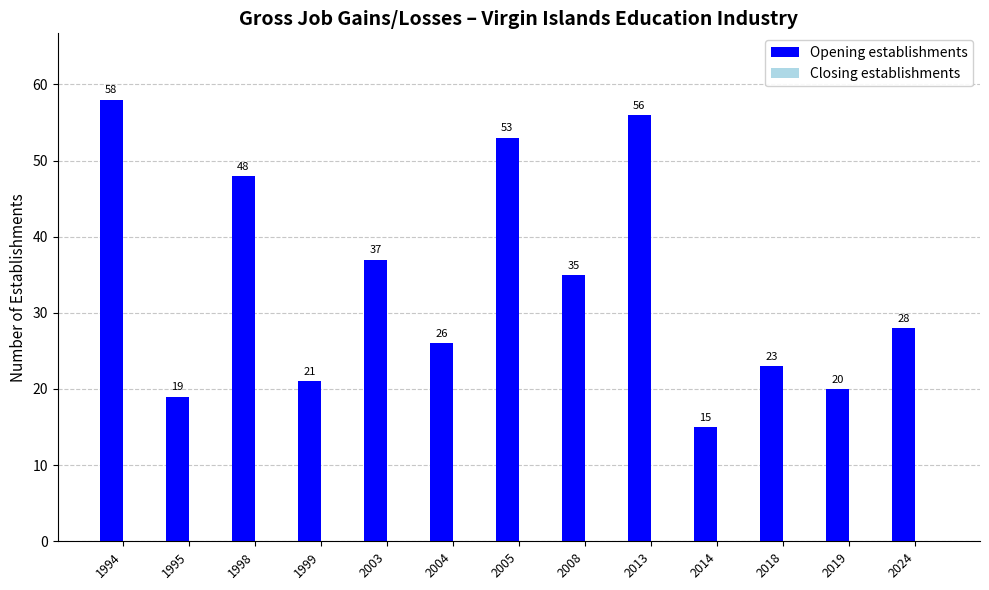

Are the bars grouped side by side (vs. stacked)?

No